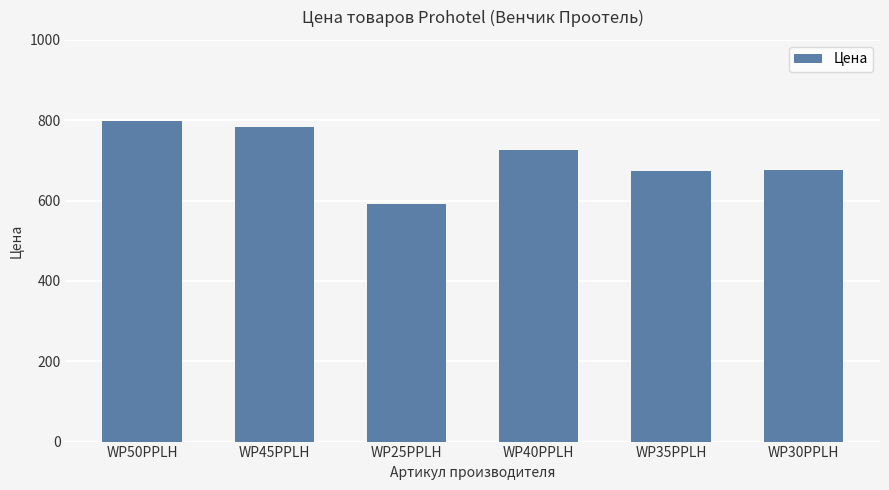

How many data points are less than 725?

3